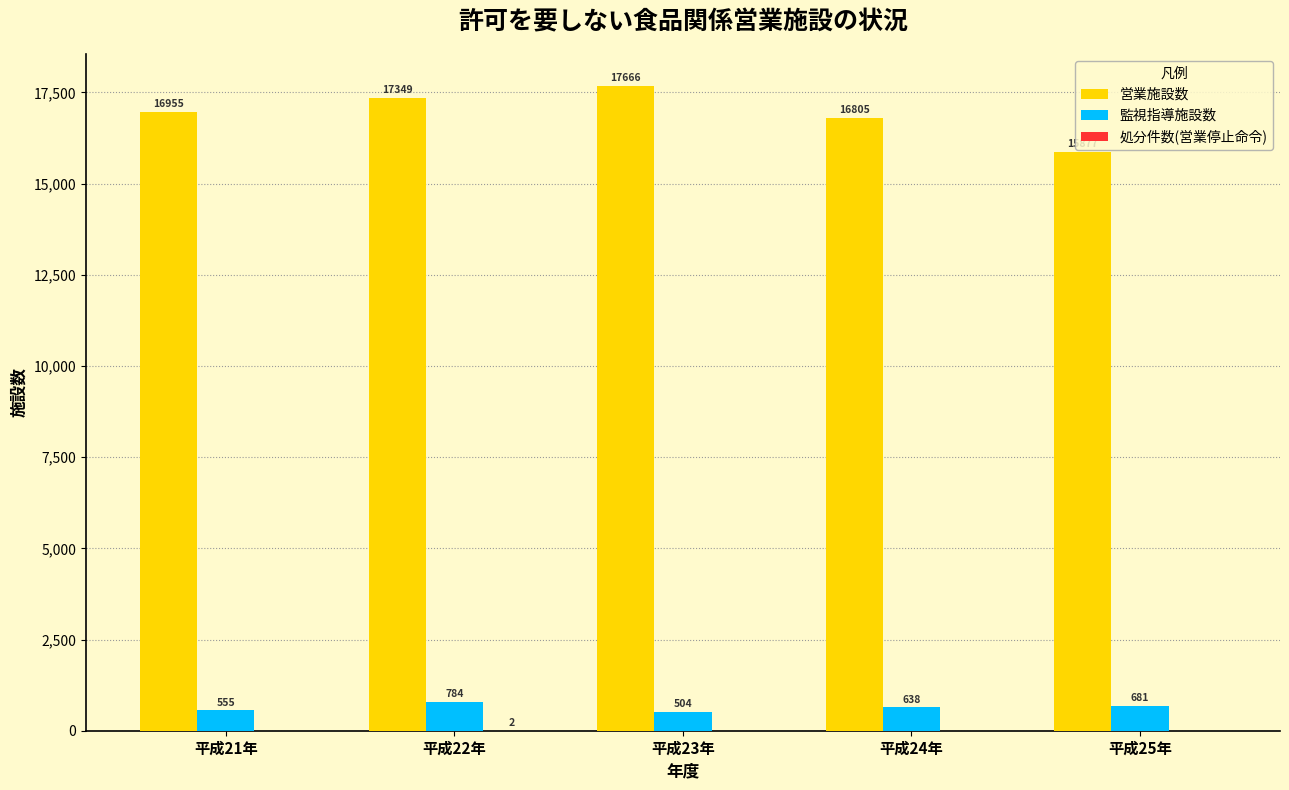

Which series changed the most between 平成22年 and 平成23年?

営業施設数